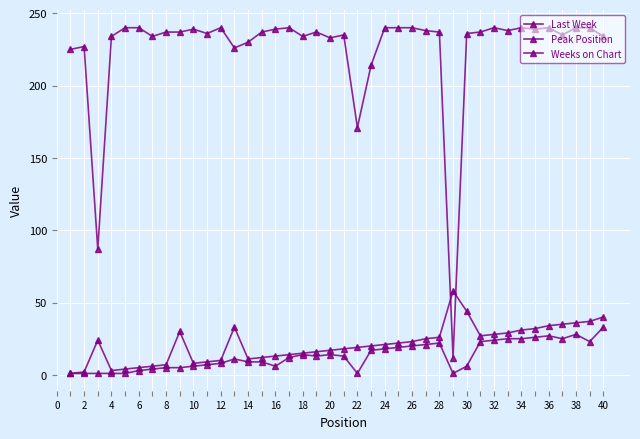

What is the difference between the maximum and second lowest values in the Weeks on Chart series?

153